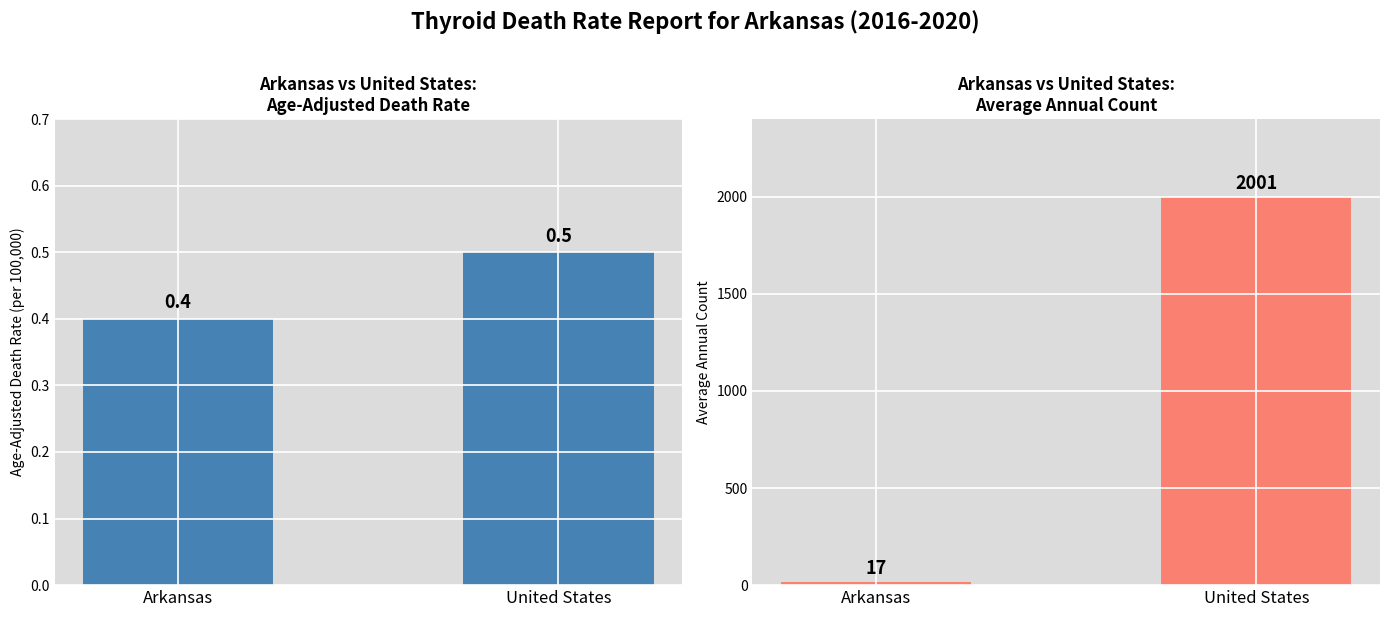

What is the sum of all Average Annual Count values?

2018.0